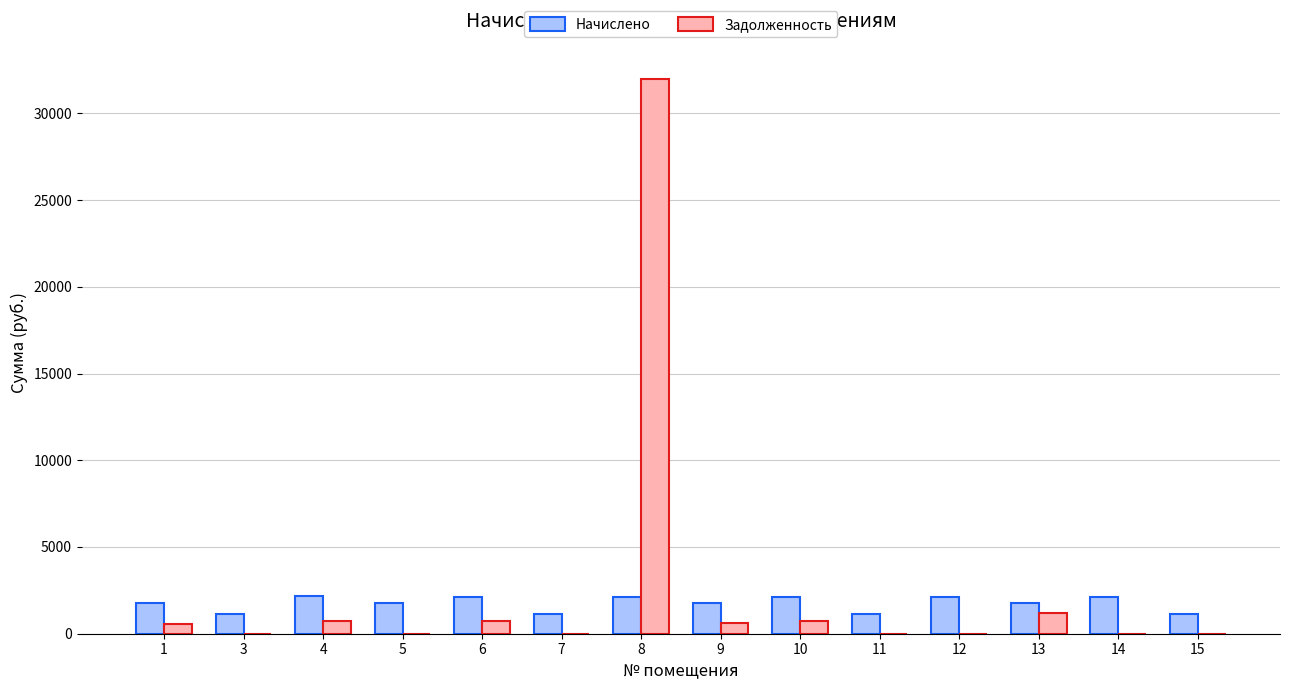

The value of Начислено at 7 is 1124.5. True or false?

True